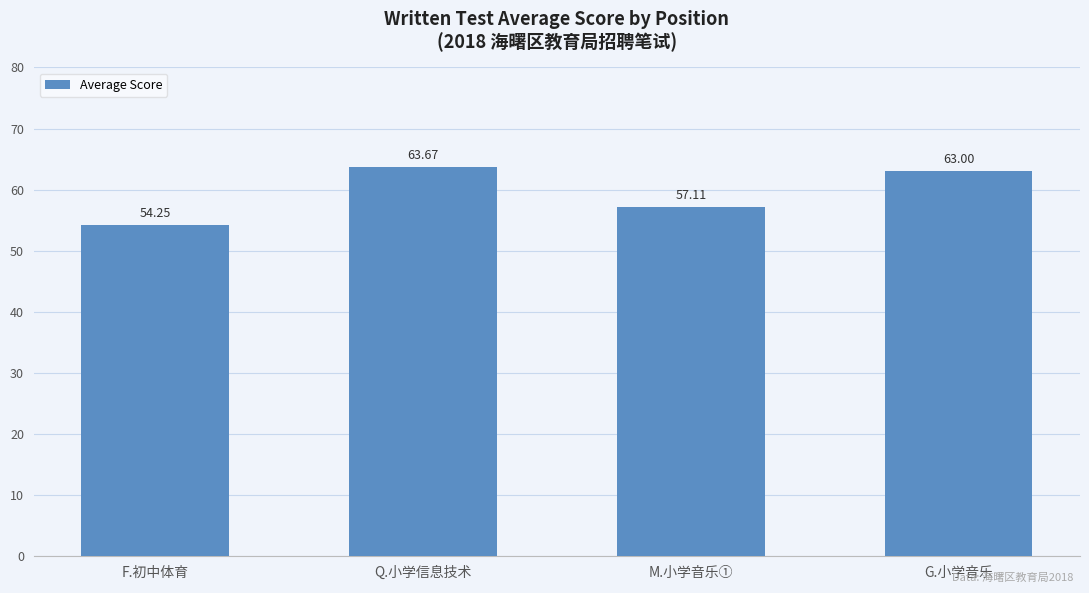

What is the difference between the maximum and minimum values?

9.4